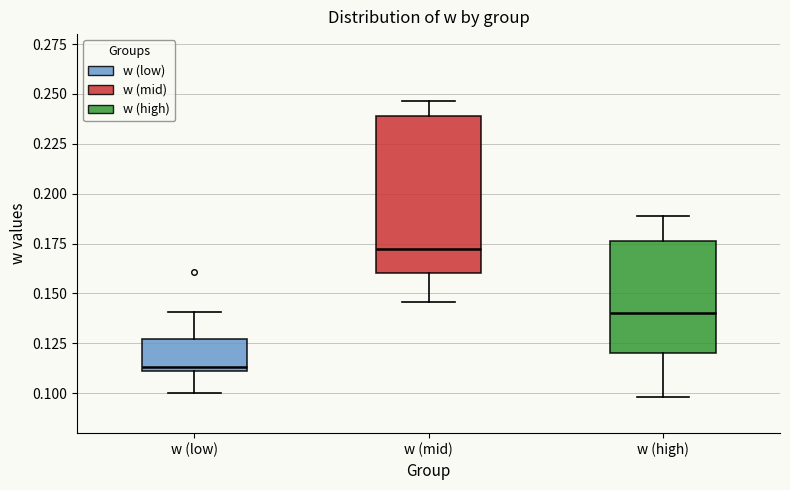

Reading left to right, transcribe this box plot: for each box, give where its median line is, the range the box spans, and where its two whiskers end, as read against the y-axis. The values are not printed on the chart, so give them approximately, as read against the axis.

w (low): median 0.115, box 0.110 to 0.125, whiskers 0.100 to 0.140
w (mid): median 0.170, box 0.160 to 0.240, whiskers 0.145 to 0.245
w (high): median 0.140, box 0.120 to 0.175, whiskers 0.100 to 0.190